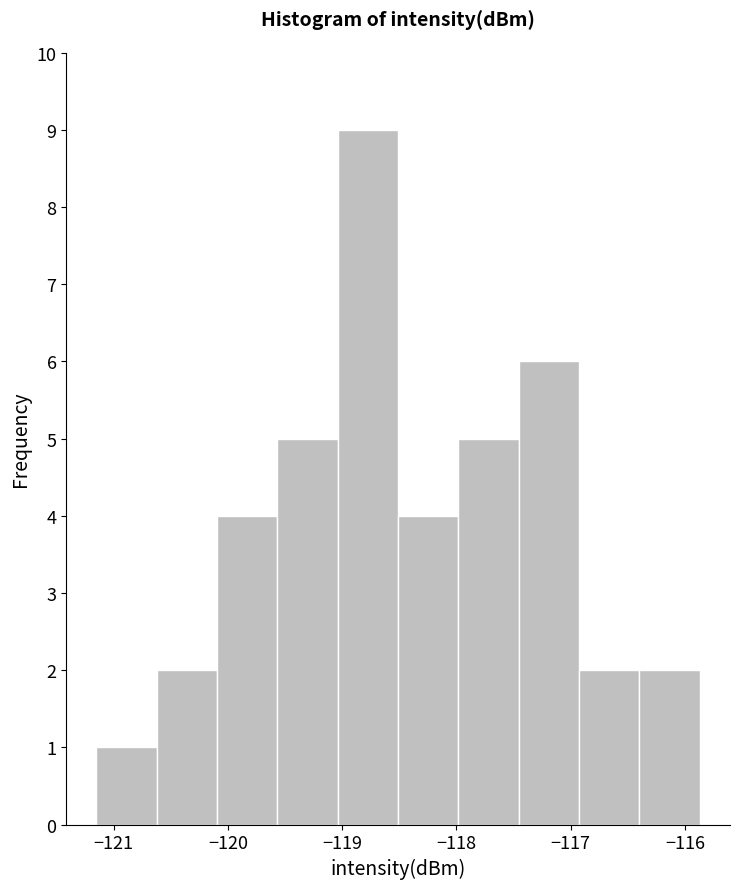

How tall is the bar that spans -116.4 to -115.9 on the x-axis? Neither the bar edges nor the heights are printed on the chart, so give them approximately, as read against the axes.

2